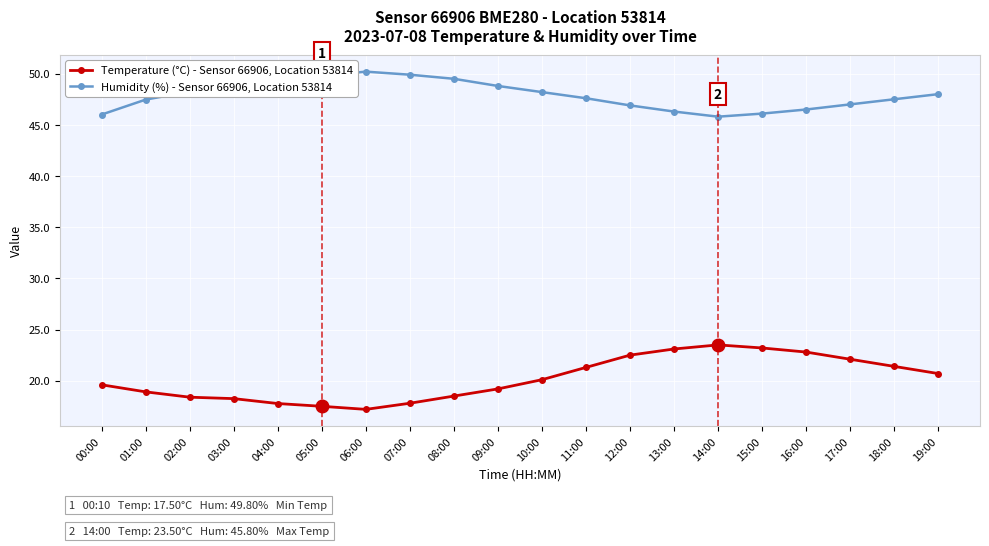

How many series are shown in this chart?

2